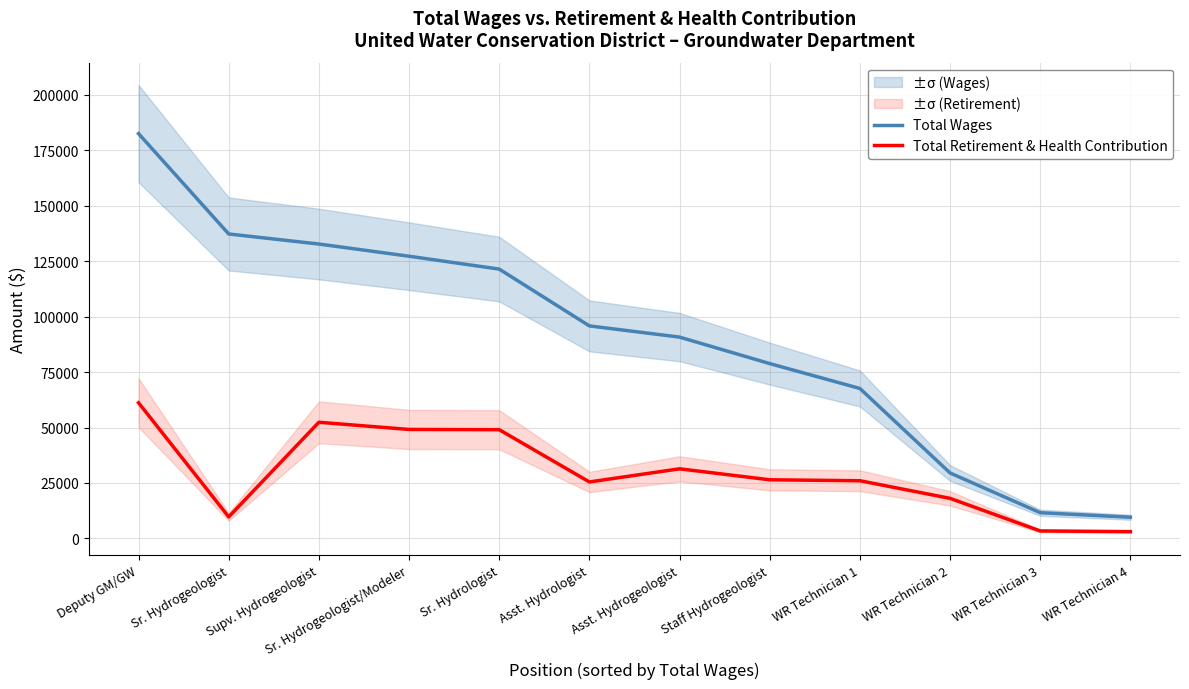

Rank the series by their maximum value, from lowest to highest.

Total Retirement & Health Contribution, Total Wages